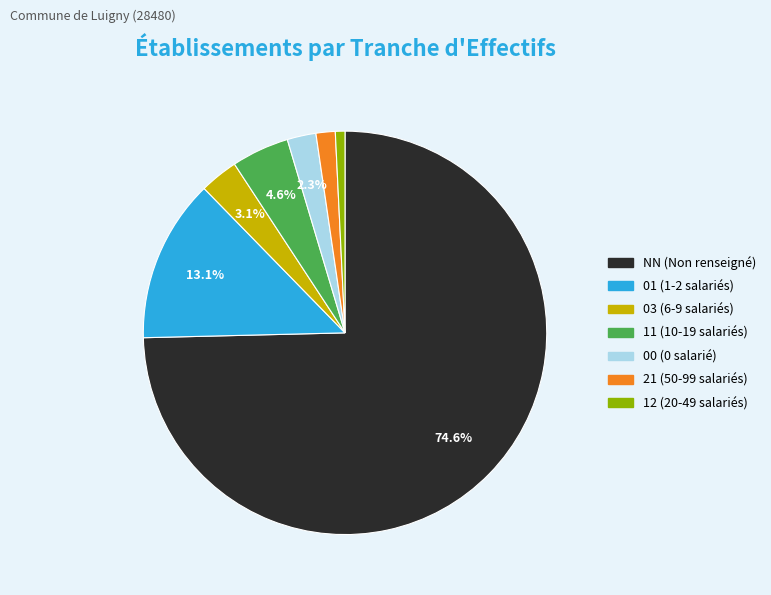

The 01 slice represents 26% of the pie. True or false?

False